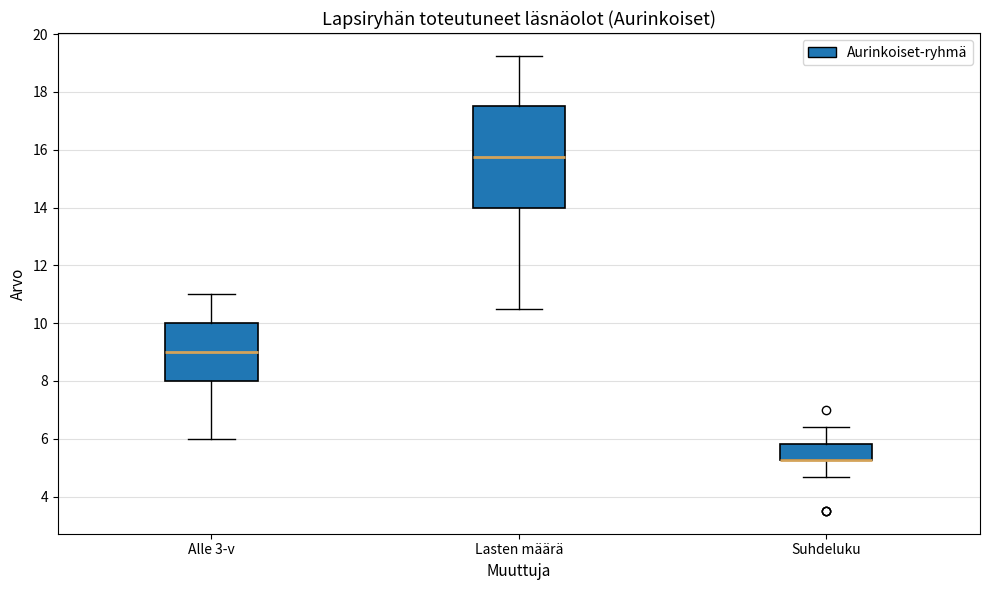

Reading left to right, transcribe this box plot: for each box, give where its median line is, the range the box spans, and where its two whiskers end, as read against the y-axis. The values are not printed on the chart, so give them approximately, as read against the axis.

Alle 3-v: median 9.0, box 8.0 to 10.0, whiskers 6.0 to 11.0
Lasten määrä: median 15.8, box 14.0 to 17.6, whiskers 10.6 to 19.2
Suhdeluku: median 5.2 (drawn on the box's lower edge), box 5.2 to 5.8, whiskers 4.6 to 6.4